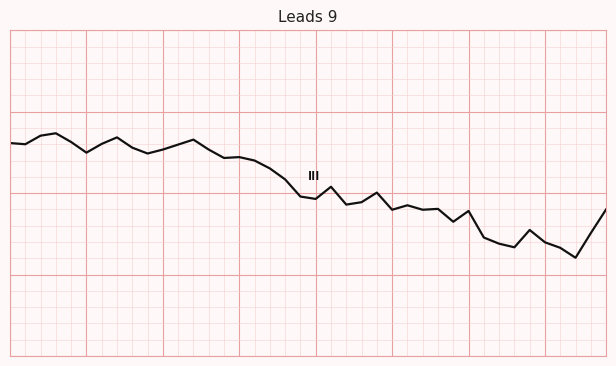

List the labels in order of value, smallest first.

37, 36, 33, 32, 35, 31, 38, 34, 29, 30, 25, 27, 39, 28, 26, 22, 23, 20, 19, 24, 21, 18, 17, 16, 14, 15, 9, 5, 10, 13, 8, 11, 1, 6, 0, 4, 12, 7, 2, 3